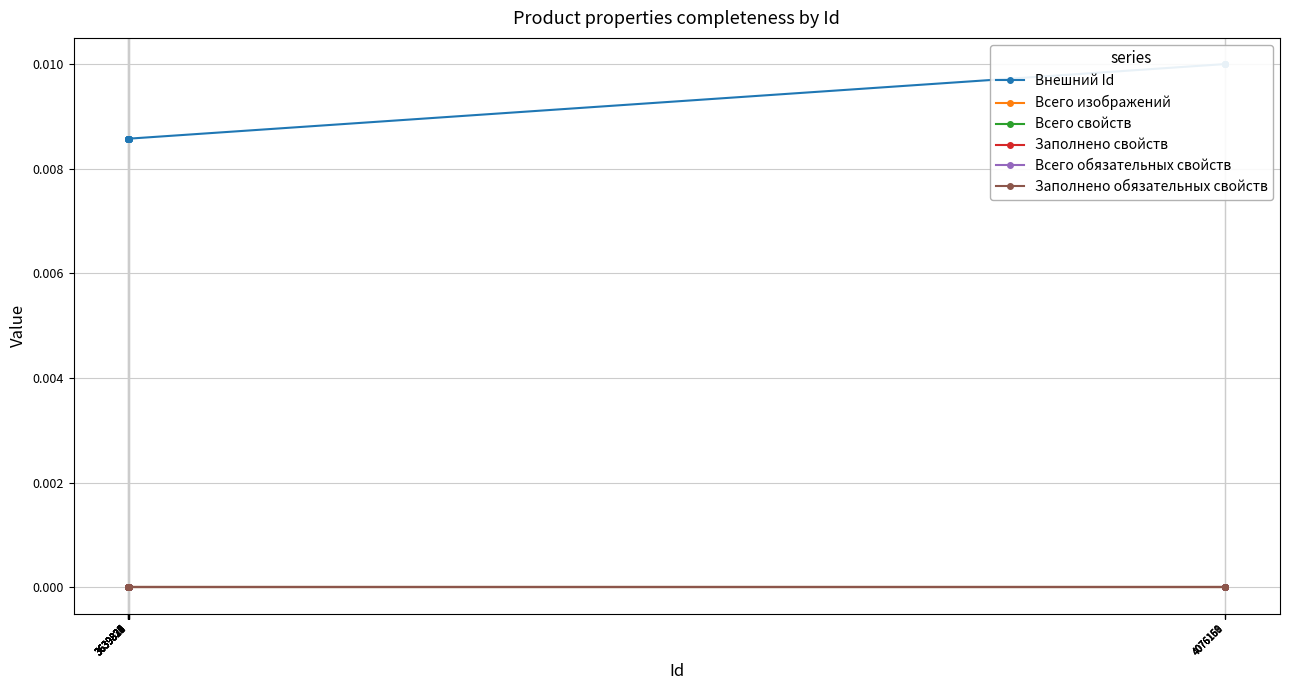

Which category has the highest value in the Заполнено обязательных свойств series?

4076161